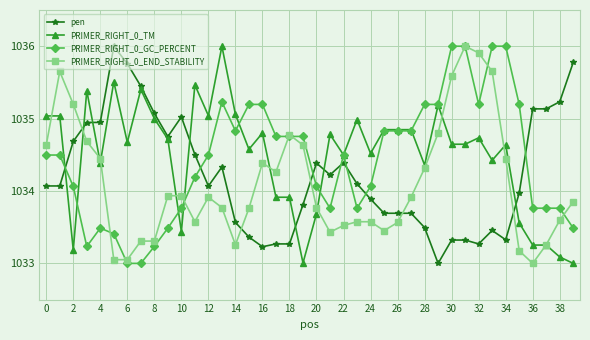

After their last crossing, which series has the higher values: PRIMER_RIGHT_0_END_STABILITY or pen?

pen